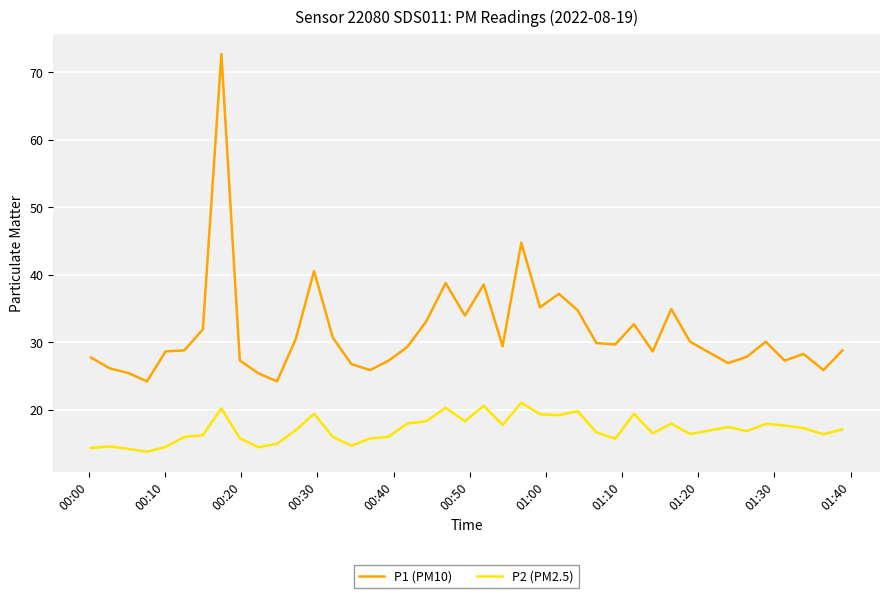

Which series has the largest total across all categories?

P1 (PM10)